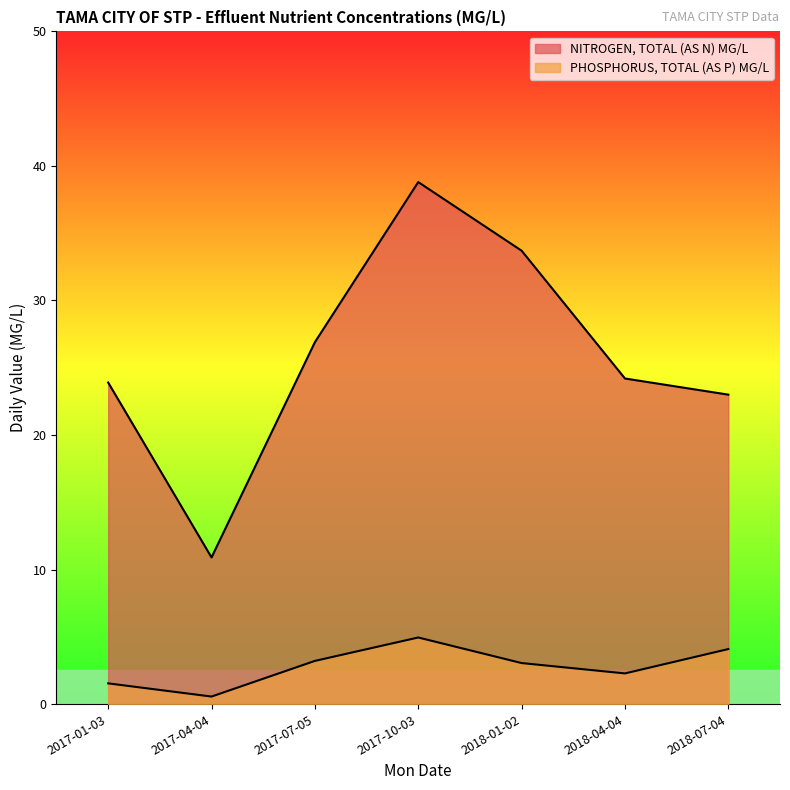

Rank the series by their maximum value, from highest to lowest.

NITROGEN, TOTAL (AS N) MG/L, PHOSPHORUS, TOTAL (AS P) MG/L